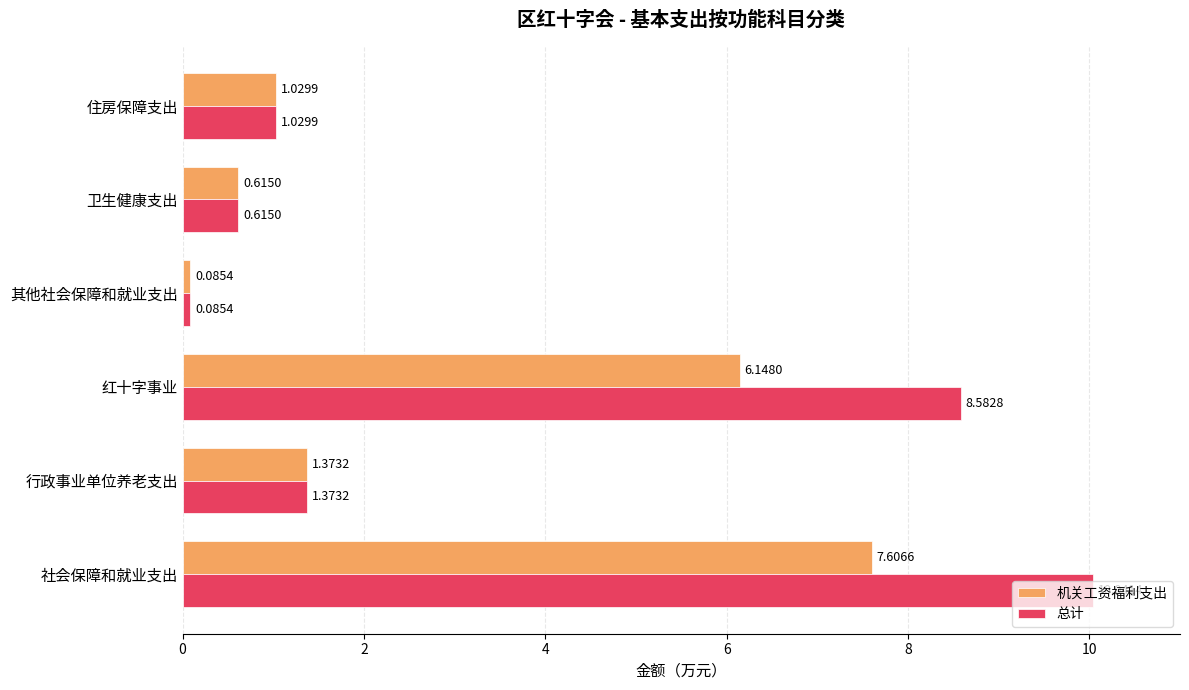

Which series has the largest range (max minus min)?

总计